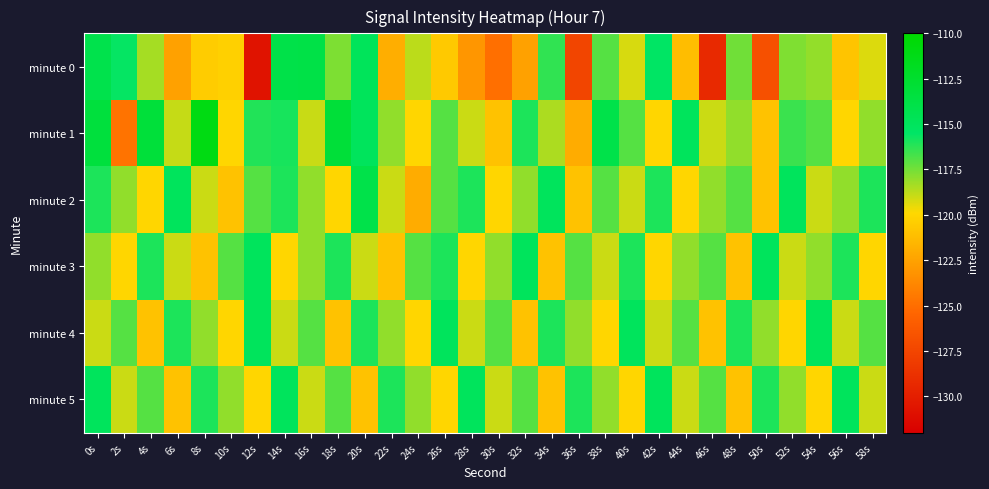

Rank the series by their maximum value, from lowest to highest.

minute 3, minute 4, minute 5, minute 2, minute 0, minute 1